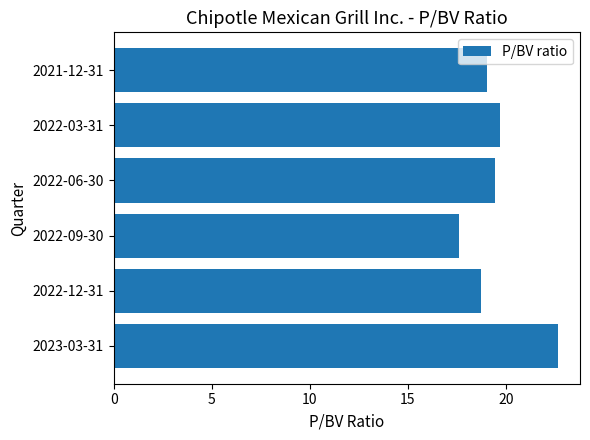

What is the difference between the maximum and minimum values?

5.1